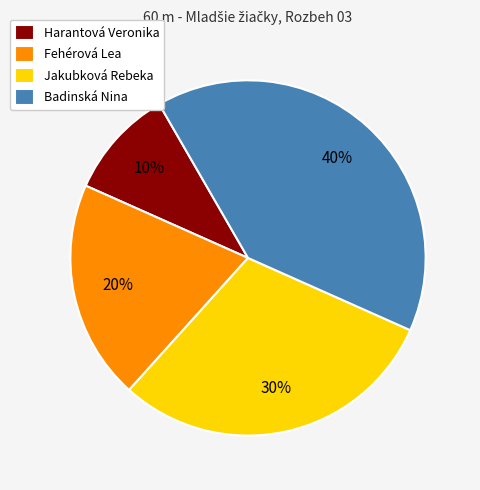

What is the smallest slice in the pie chart?

Harantová Veronika